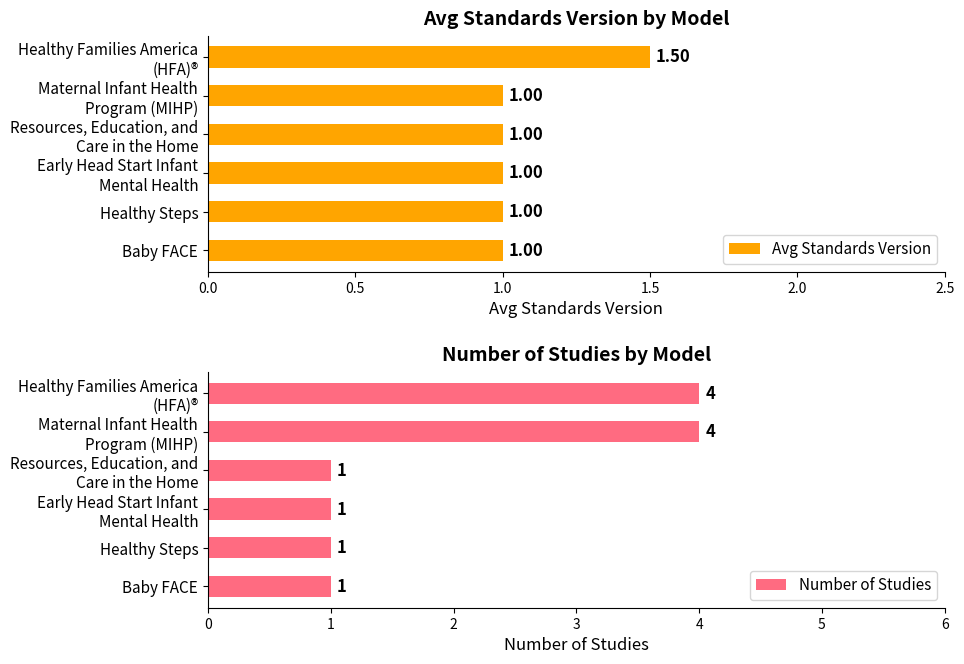

What is the maximum value for Number of Studies?

4